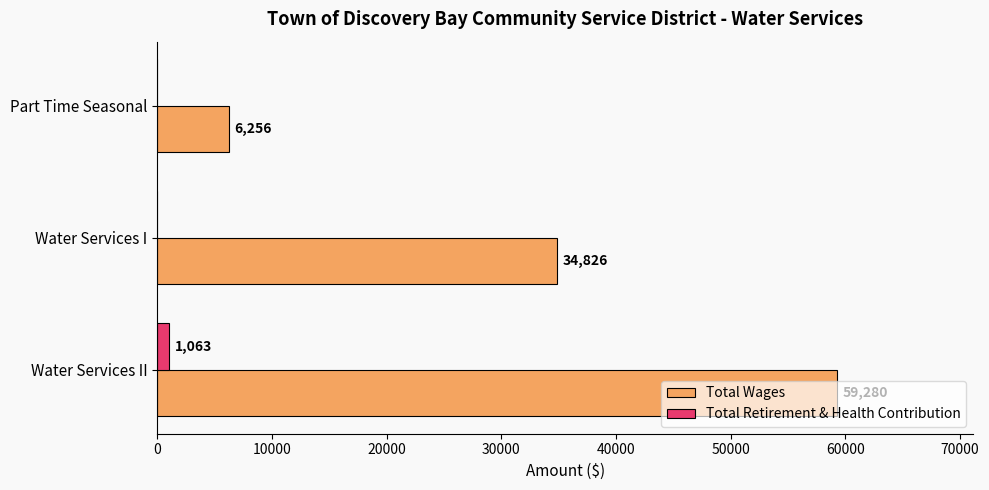

What is the sum of the Total Retirement & Health Contribution values at Part Time Seasonal and Water Services II?

1063